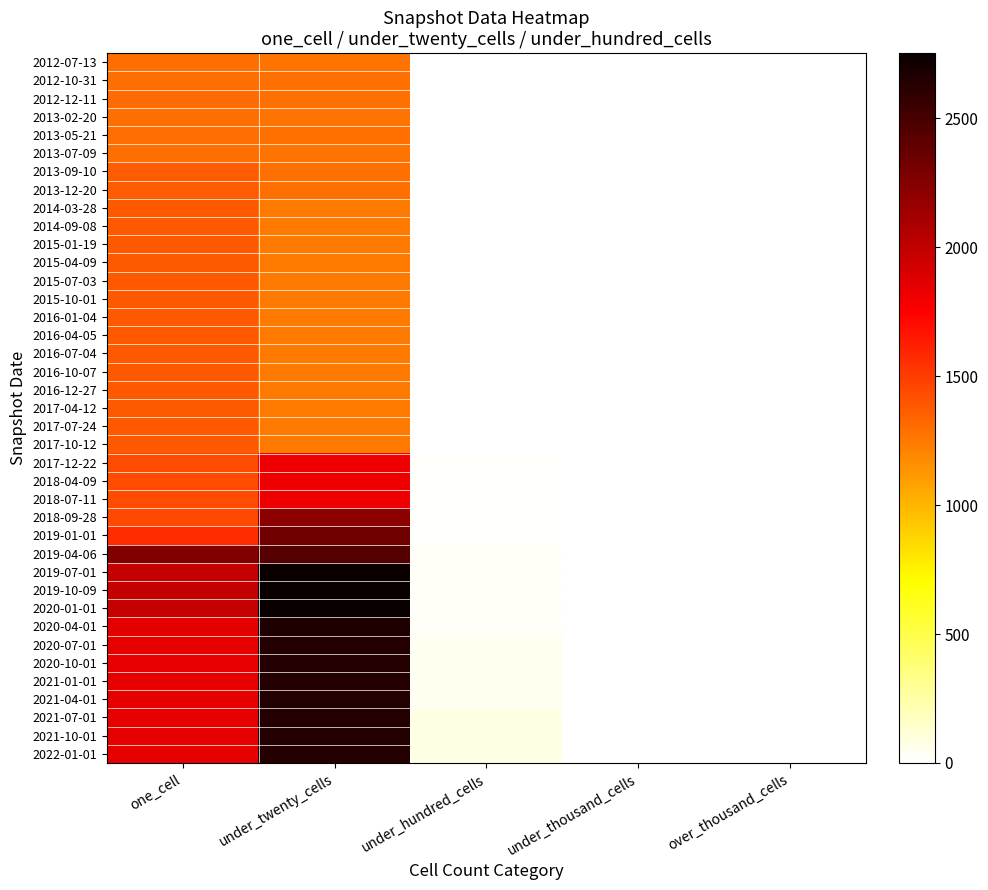

Which label corresponds to the smallest value in the chart?

under_hundred_cells